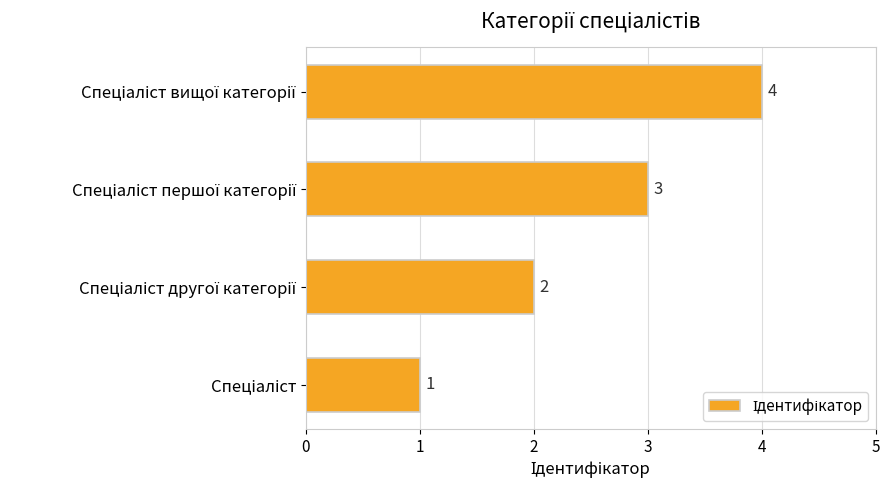

Count the values in the range 2 to 4.

3